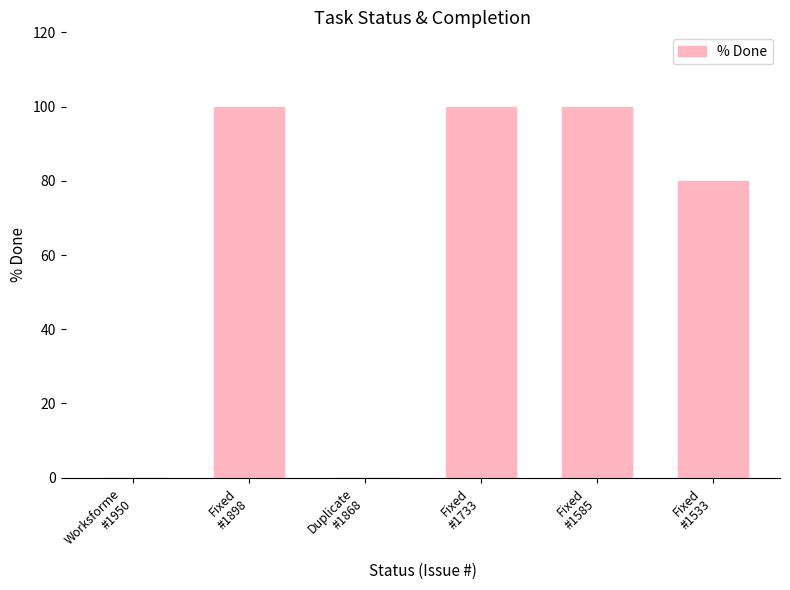

What is the greatest value displayed?

100